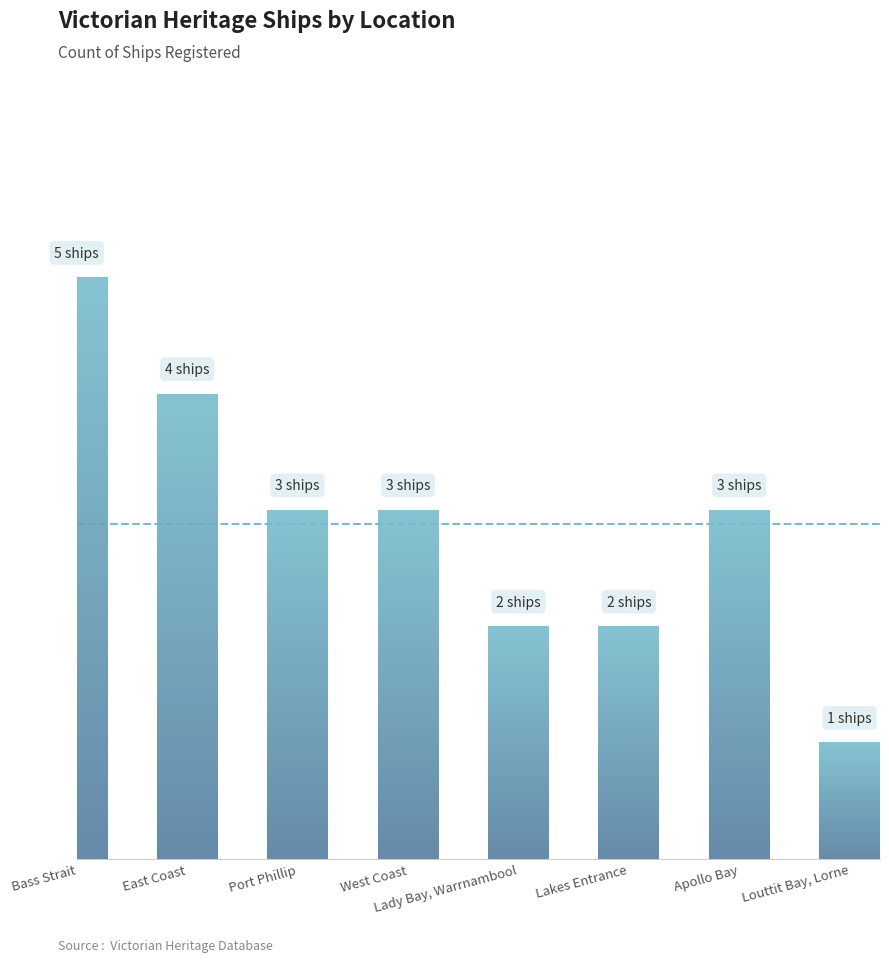

How many values are between 2 and 4?

6